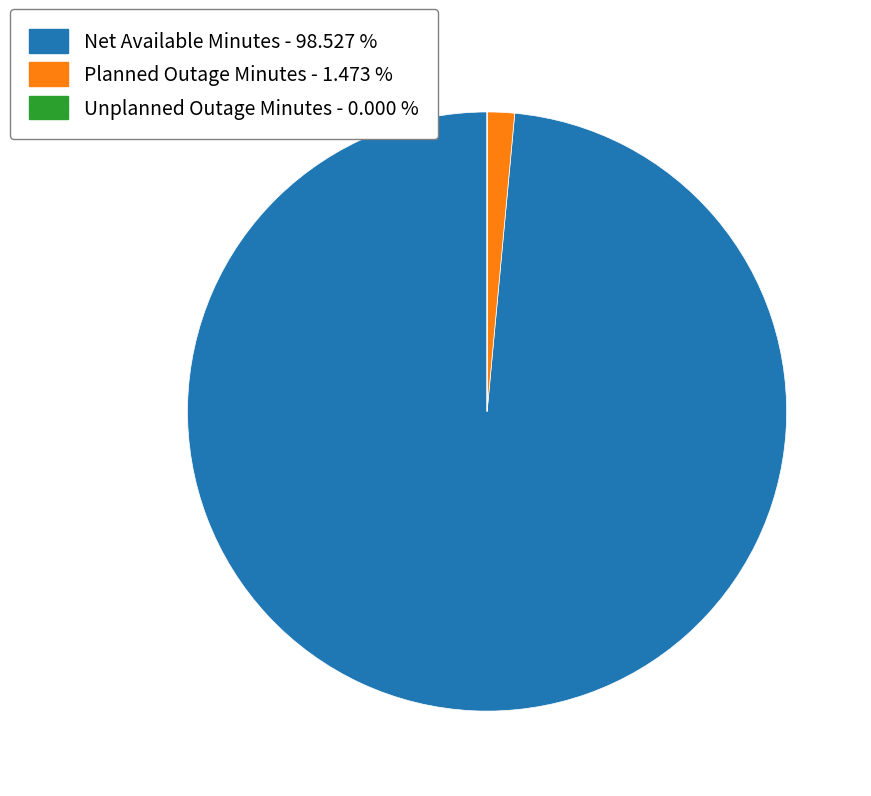

Is there a majority slice in this chart?

Yes